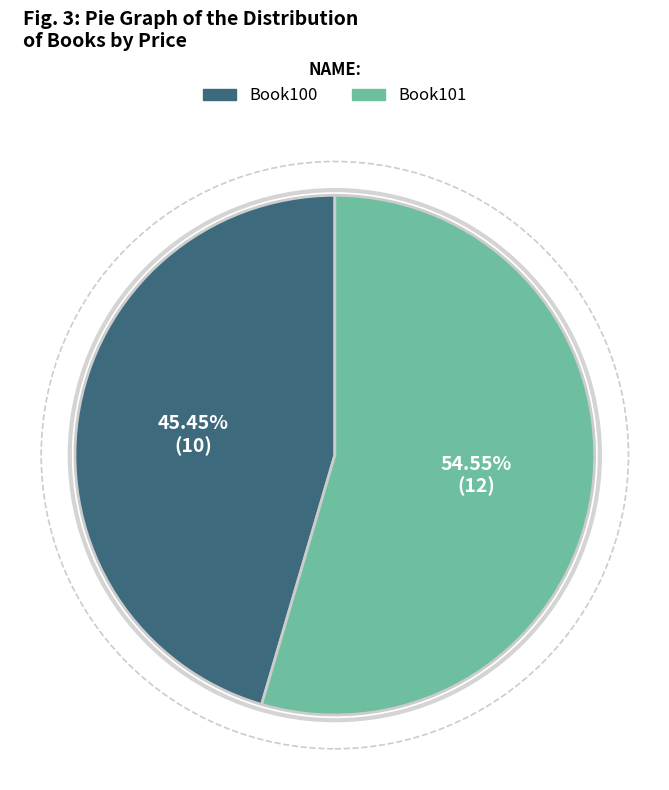

Which has a higher value, Book101 or Book100?

Book101